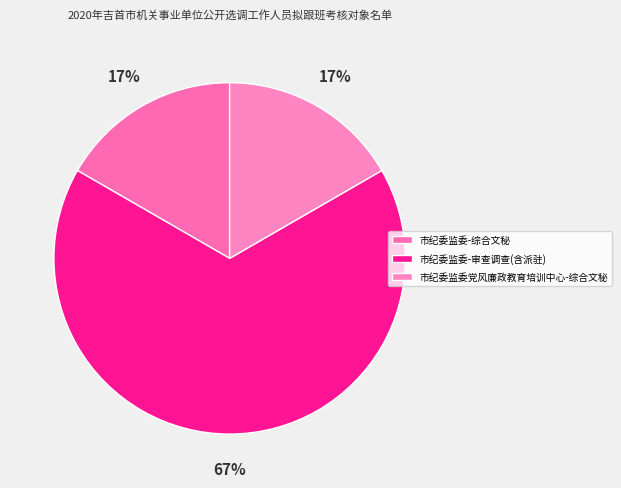

Is it true that 市纪委监委-审查调查(含派驻) is 78% of the pie?

False